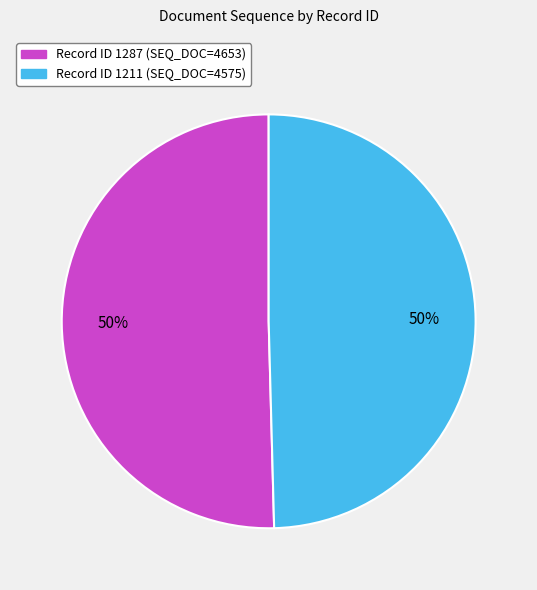

To the nearest percent, what is the average slice percentage?

50%